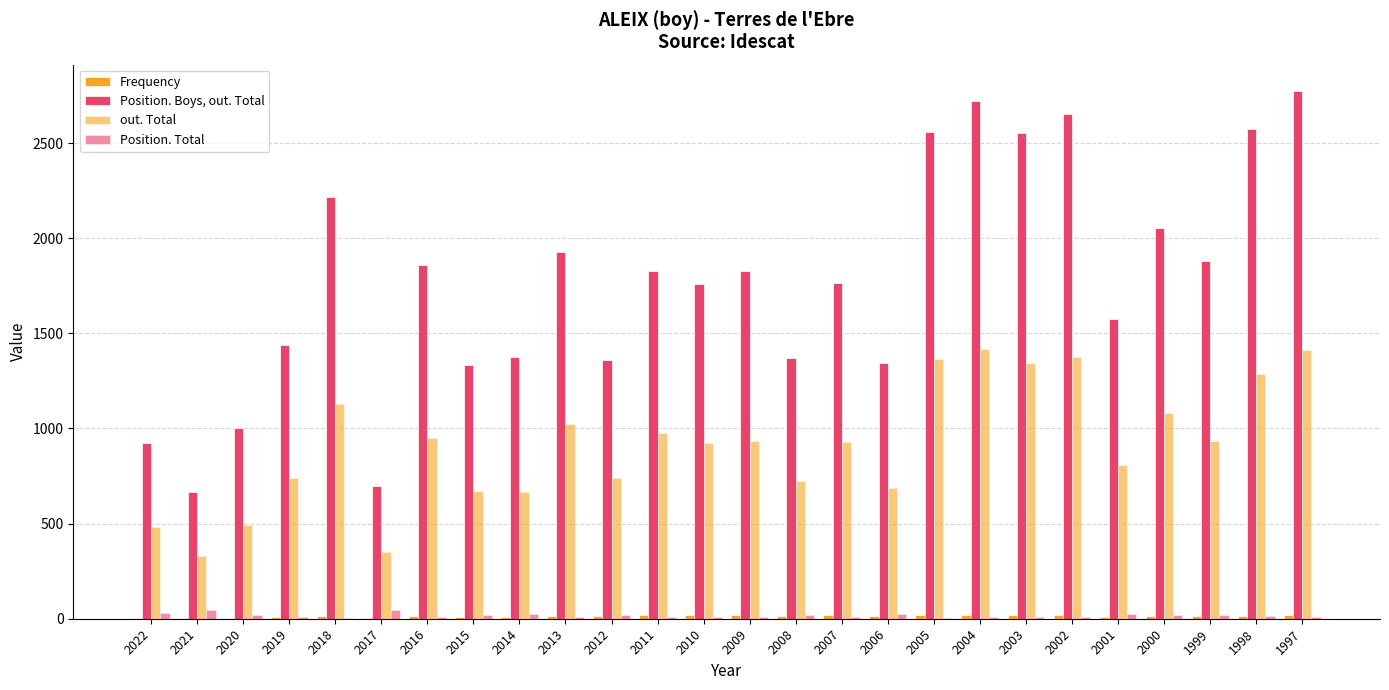

Are the bars horizontal?

No